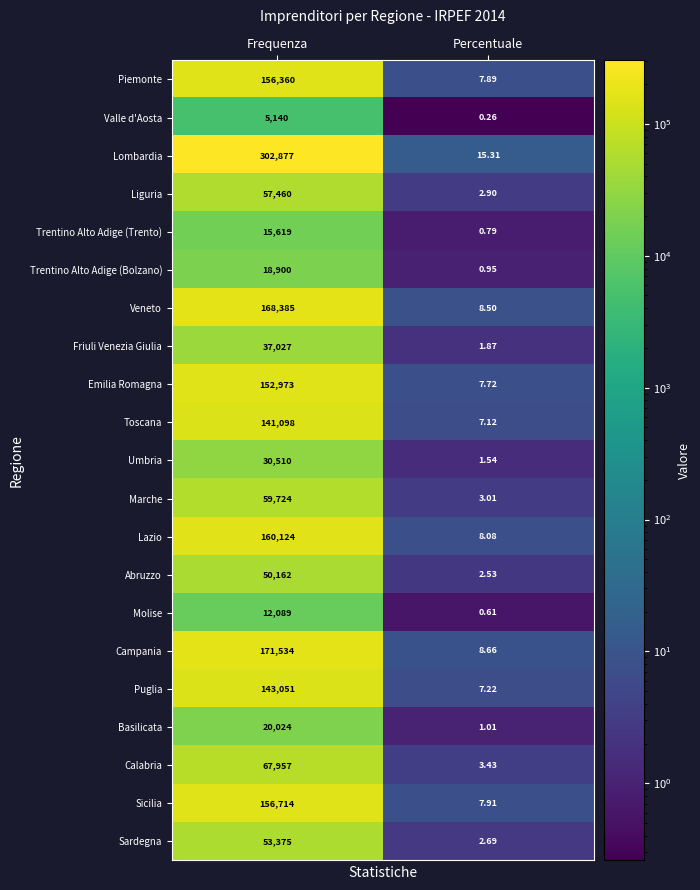

Which category has the highest value across all series?

Frequenza